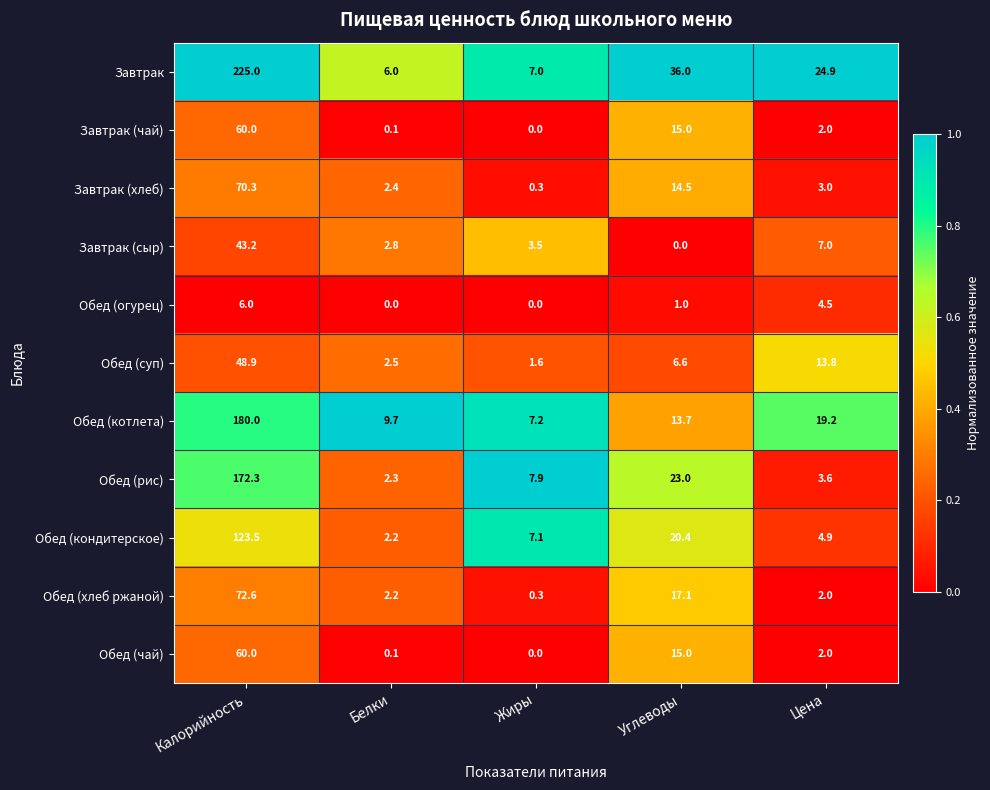

Read the Обед (чай) value at Углеводы.

15.0